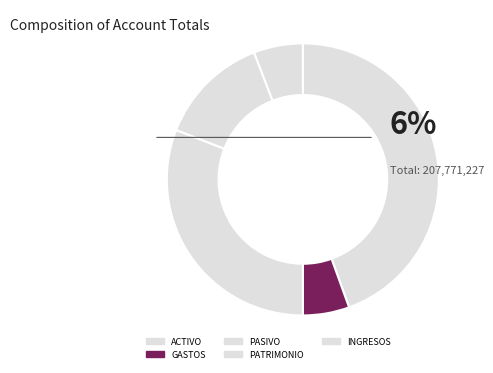

What percentage is NOT represented by INGRESOS?

94.2%